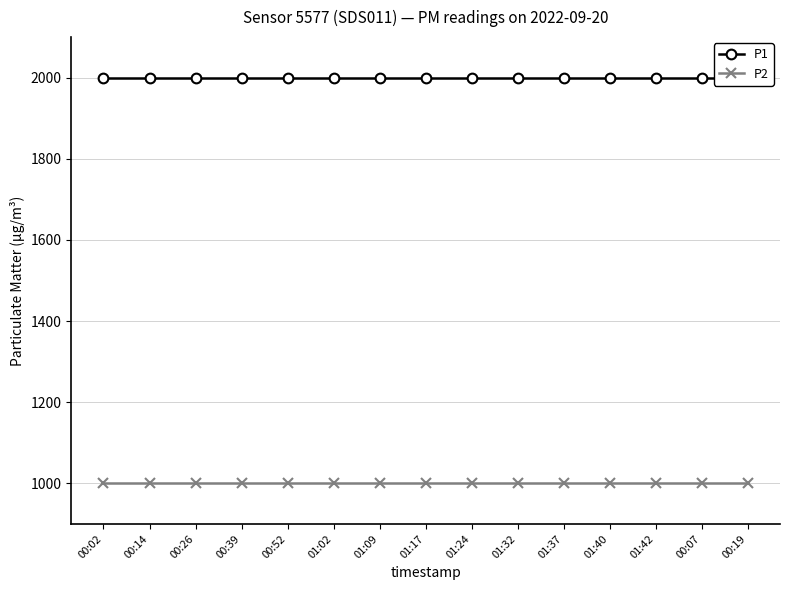

The value of P2 at 00:39 is 1530.0. True or false?

False